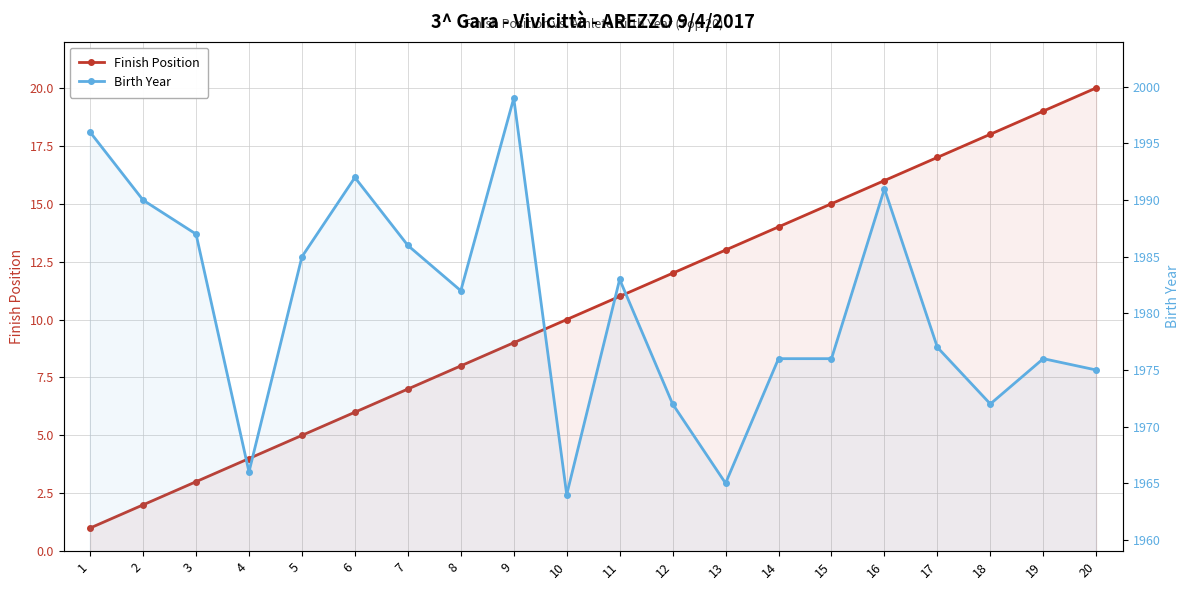

Where is Birth Year nearest to the value 1981?

8